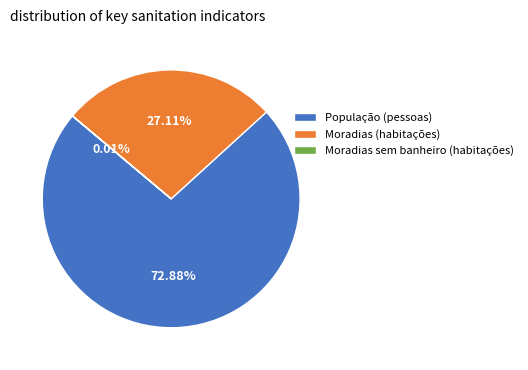

Which category has the biggest portion of the pie?

População (pessoas)